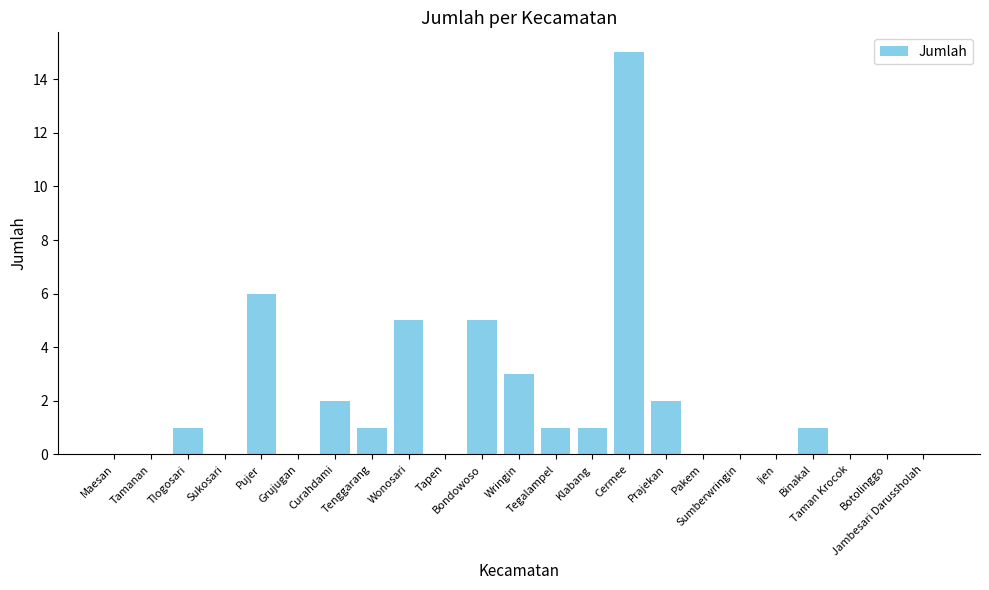

What is the difference between the values at Tlogosari and Sukosari?

1